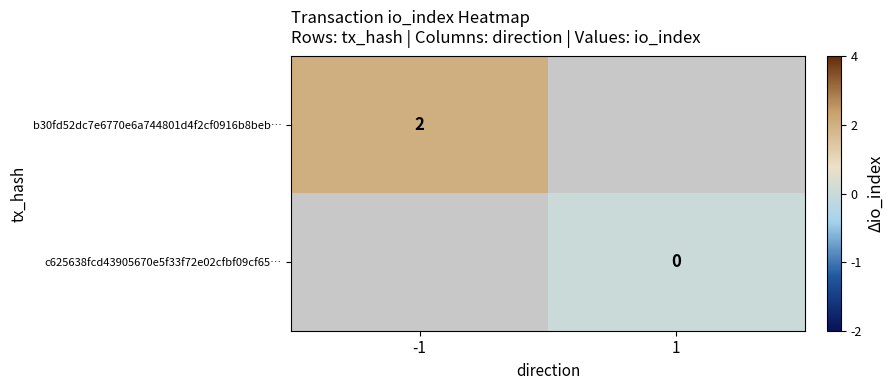

Is the value of c625638fcd43905670e5f33f72e02cfbf09cf65… at 1 greater than the value of b30fd52dc7e6770e6a744801d4f2cf0916b8beb… at -1?

No